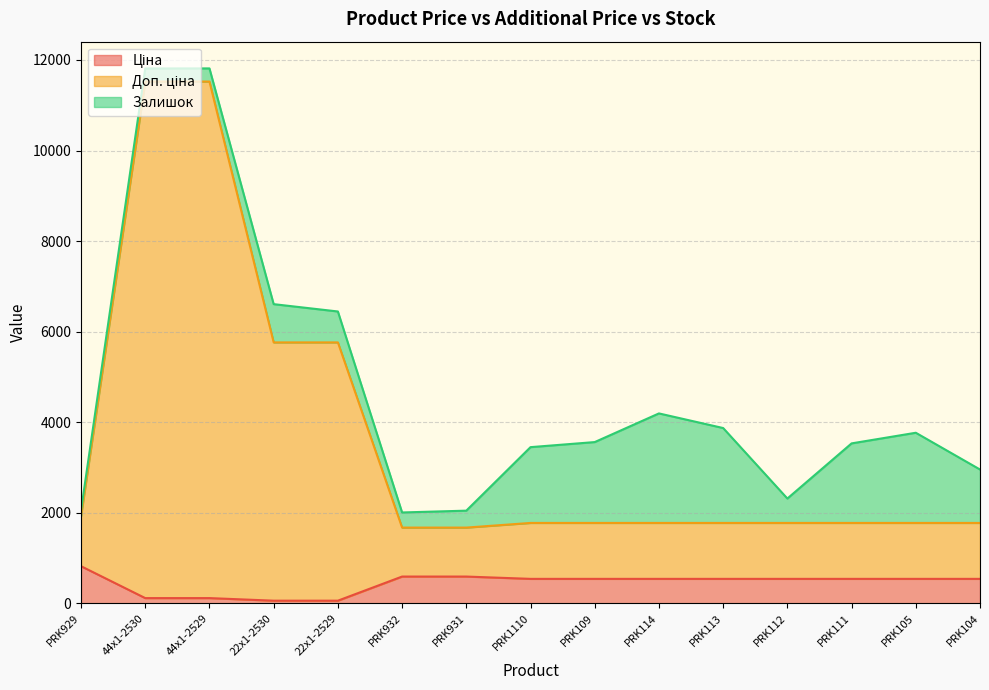

True or false: Ціна and Доп. ціна intersect in this chart.

False